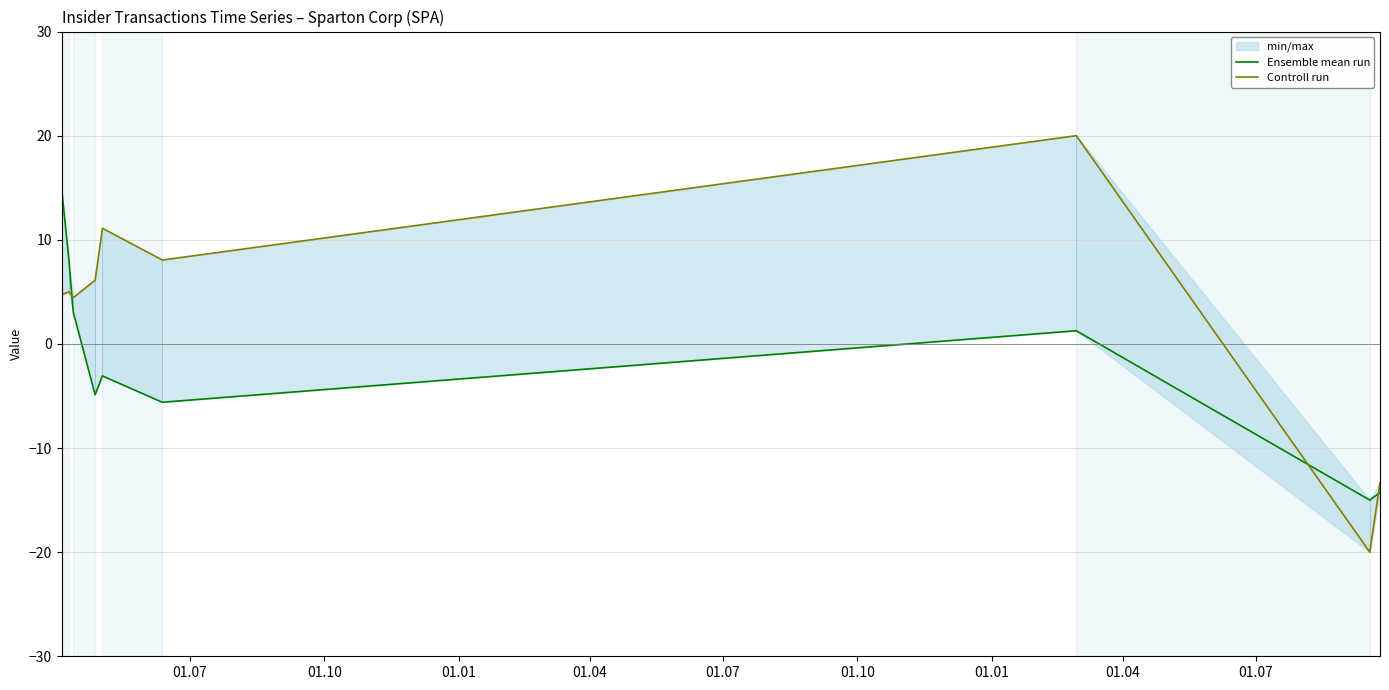

Reading left to right, transcribe all the data shown in this chart.

Ensemble mean run: 15.0	8.1	3.1	-4.9	-3.1	-5.6	1.3	-15.0	-14.3
Controll run: 4.7	5.0	4.4	6.1	11.1	8.1	20.0	-20.0	-13.3